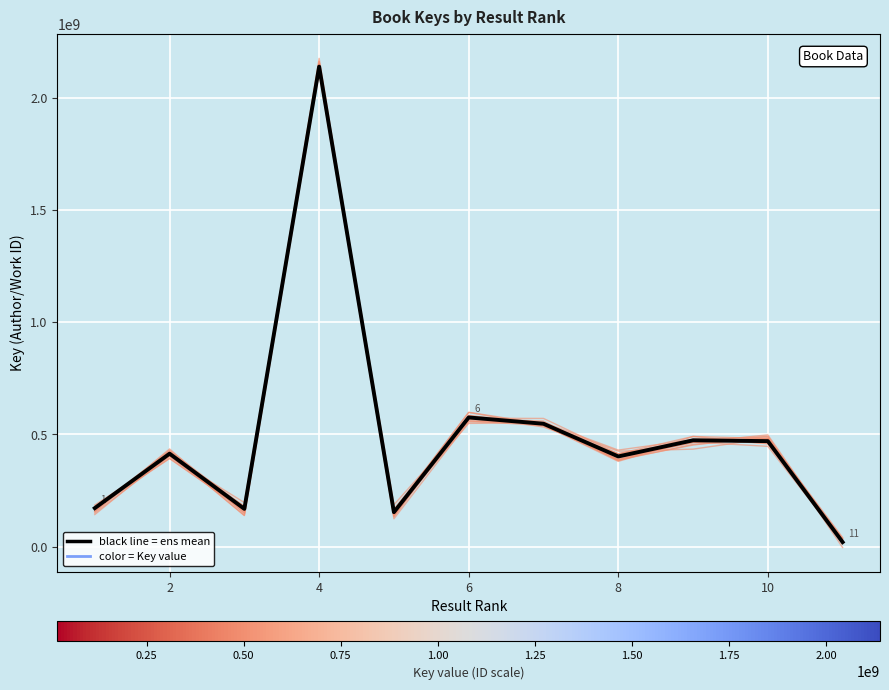

List the series in order of their peak value, highest first.

member_0, Ensemble Mean (Key)